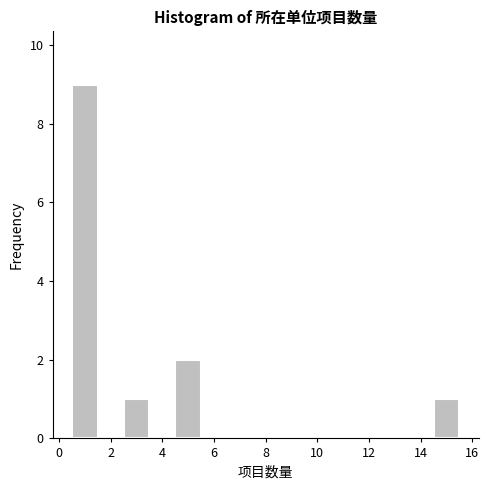

What is the height of the bar covering 4.5 to 5.5 on the x-axis? Neither the bar edges nor the heights are printed on the chart, so give them approximately, as read against the axes.

2